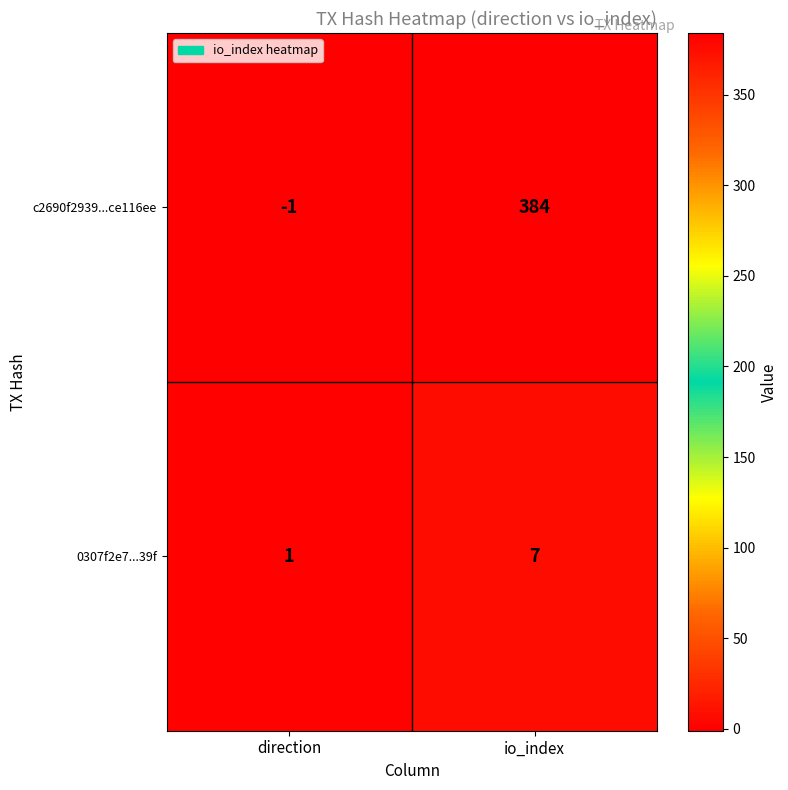

Rank the series by their maximum value, from lowest to highest.

0307f2e7...39f, c2690f2939...ce116ee